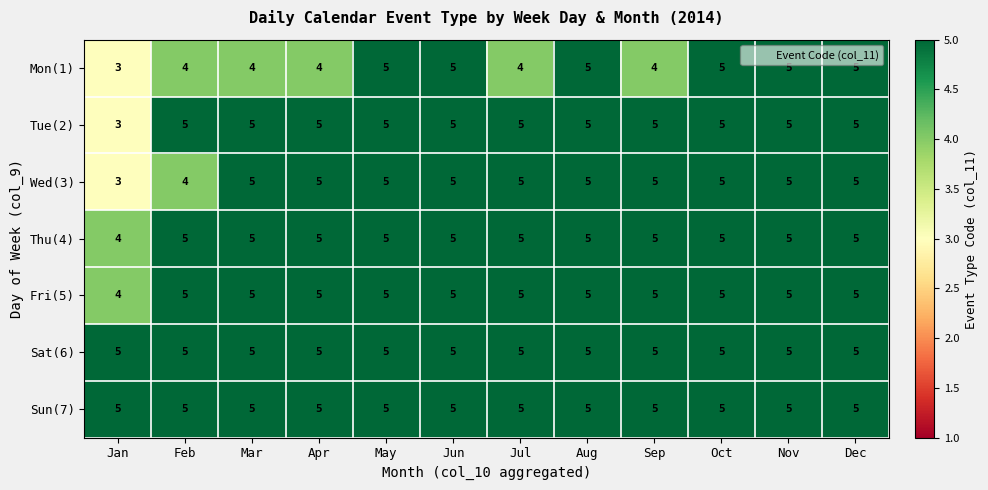

What is the total value across all series at Feb?

33